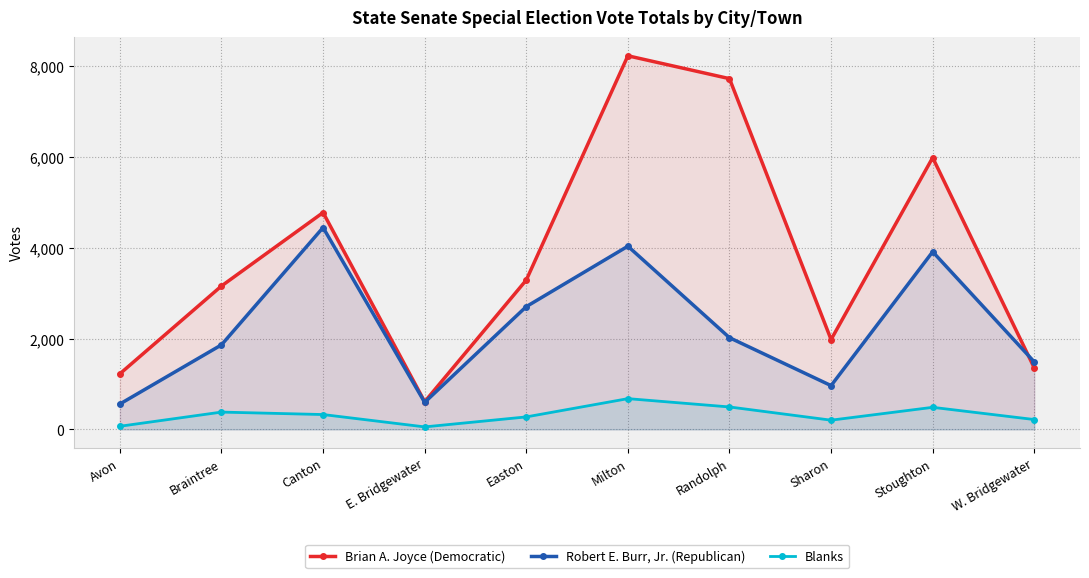

Which series has the largest range (max minus min)?

Brian A. Joyce (Democratic)